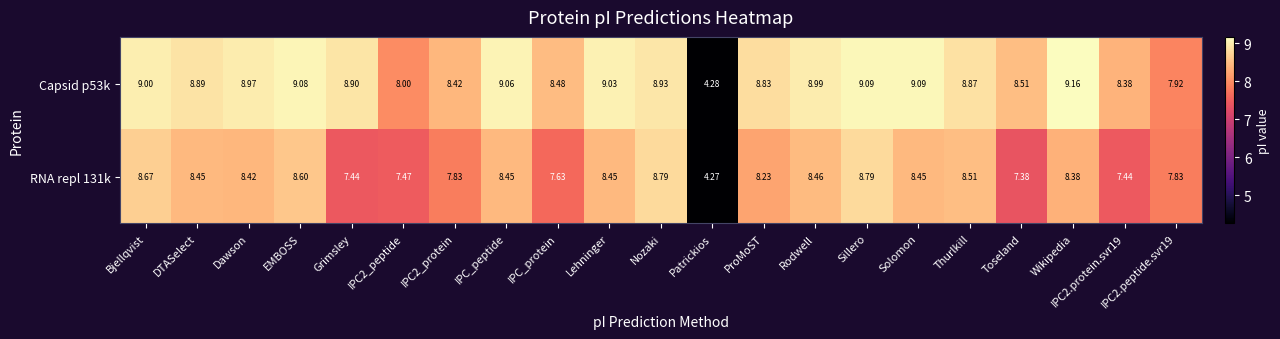

Is the value of Capsid p53k at Solomon greater than the value of RNA repl 131k at Dawson?

Yes